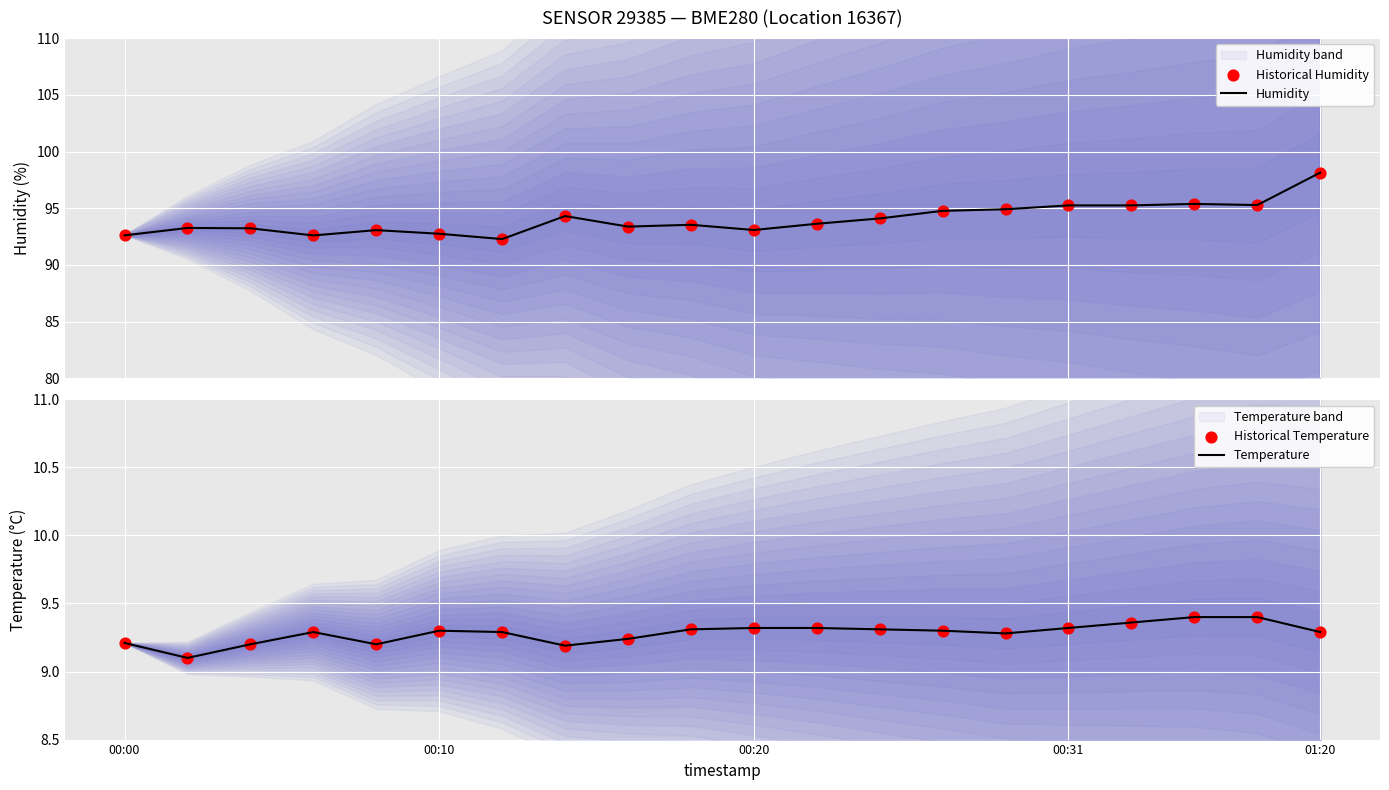

Which series reaches the maximum Y coordinate?

Humidity